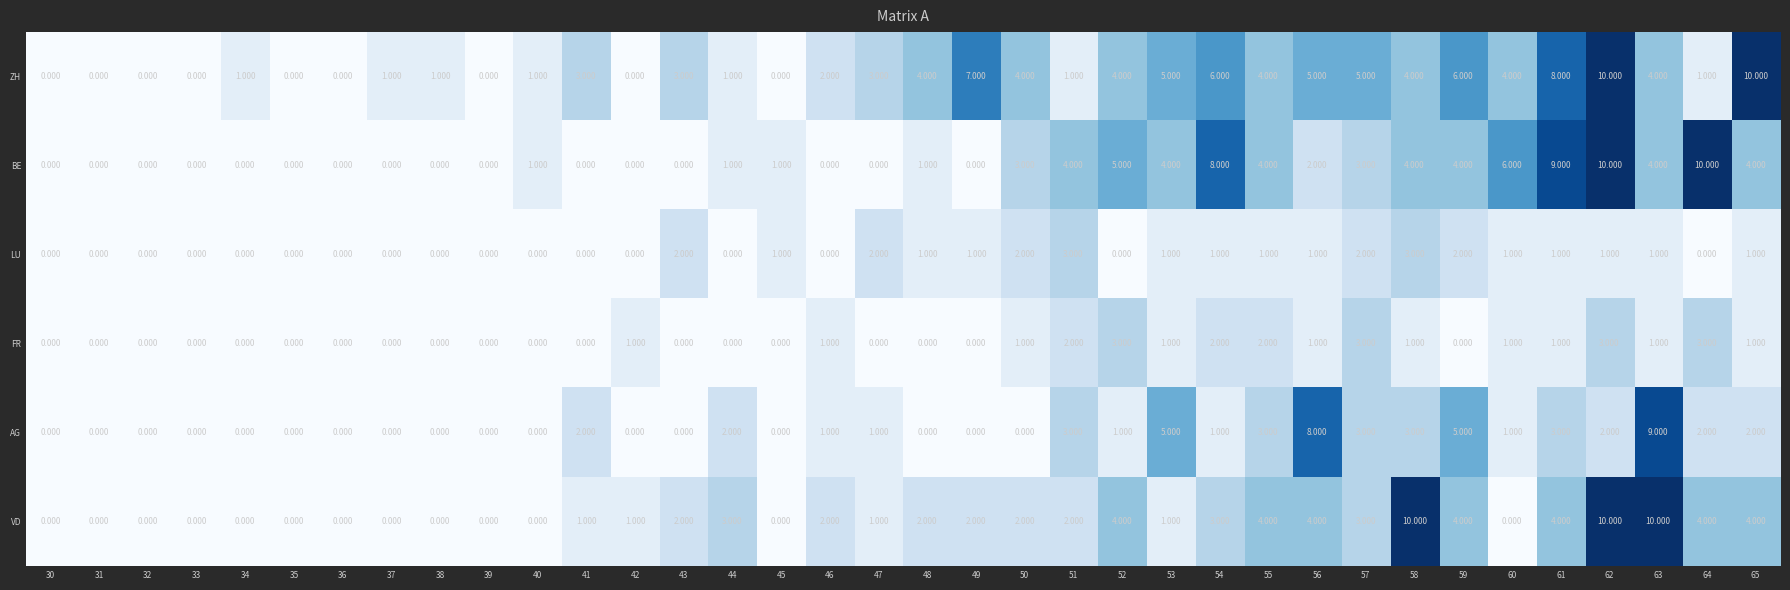

Which series has the largest total across all categories?

ZH